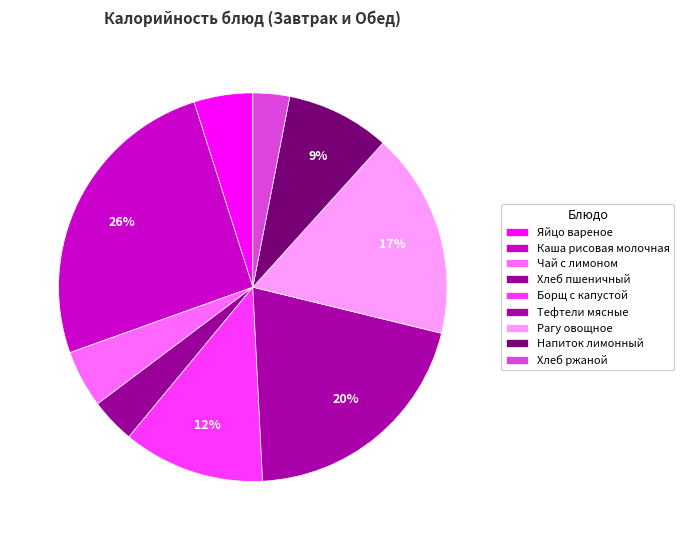

What percentage is the Рагу овощное slice, to the nearest percent?

17%